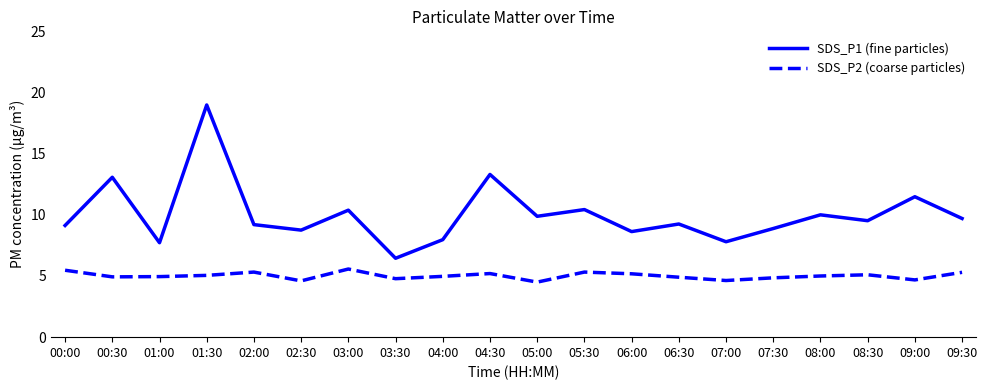

What are all the series names shown in the legend?

SDS_P1 (fine particles), SDS_P2 (coarse particles)